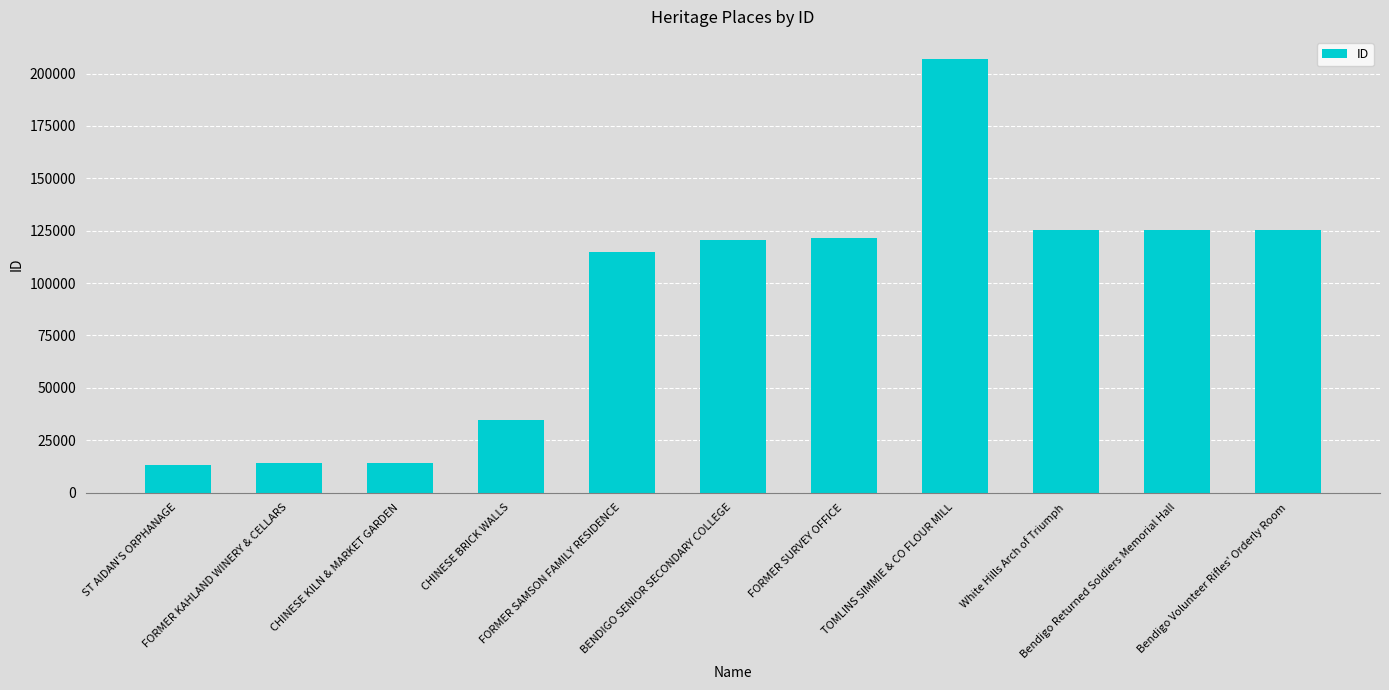

What is the value of the 8th bar from the left?

207162